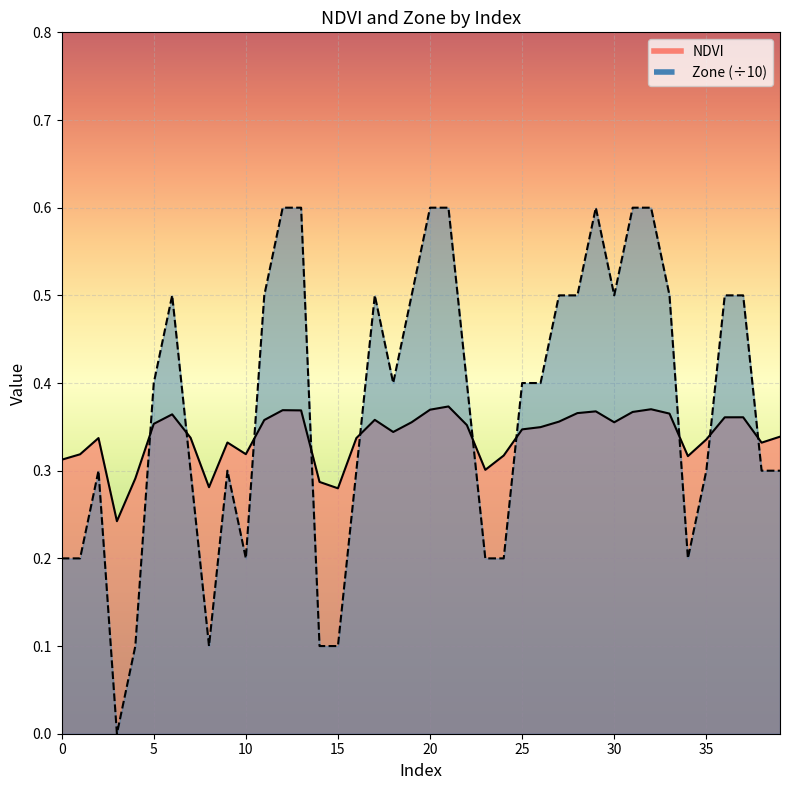

The Zone series shows 0.5 at 16. True or false?

False